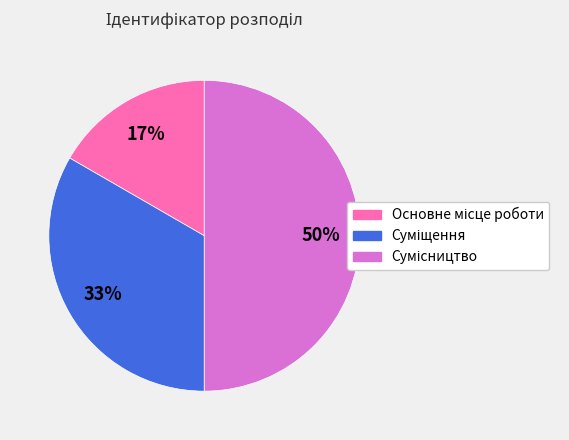

To the nearest percent, what is the average slice percentage?

33%